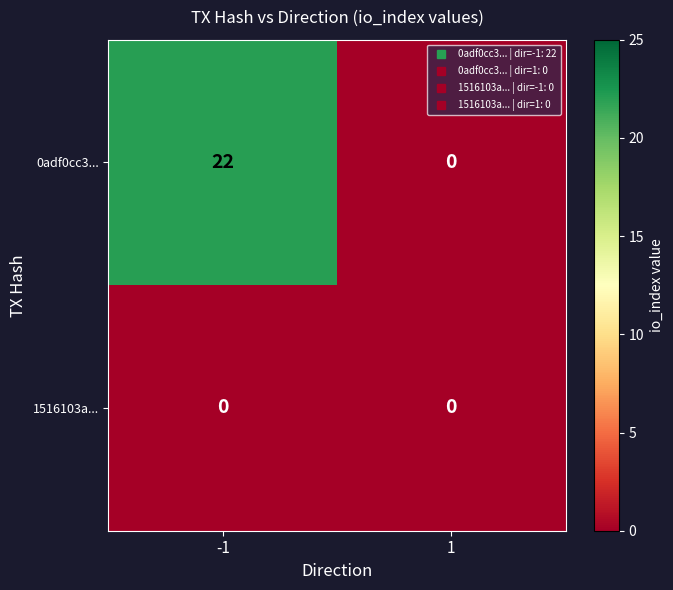

Reading right to left, transcribe all the data shown in this chart.

0adf0cc3...: 1=0	-1=22
1516103a...: 1=0	-1=0